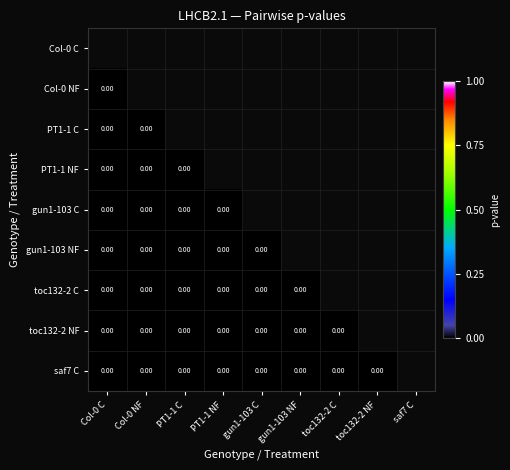

Is the value of Col-0 NF at PT1-1 NF greater than the value of saf7 C at Col-0 C?

No